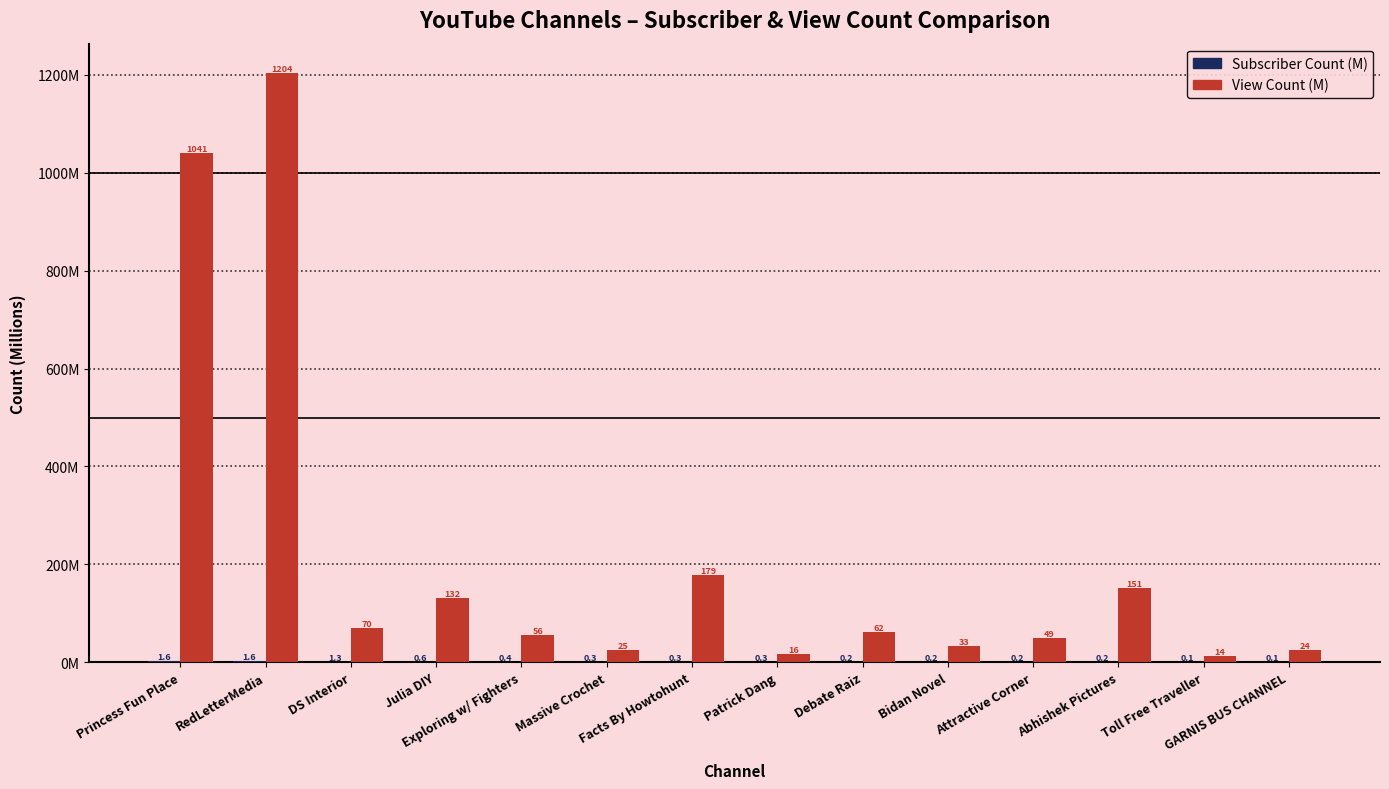

Does the chart contain stacked bars?

No